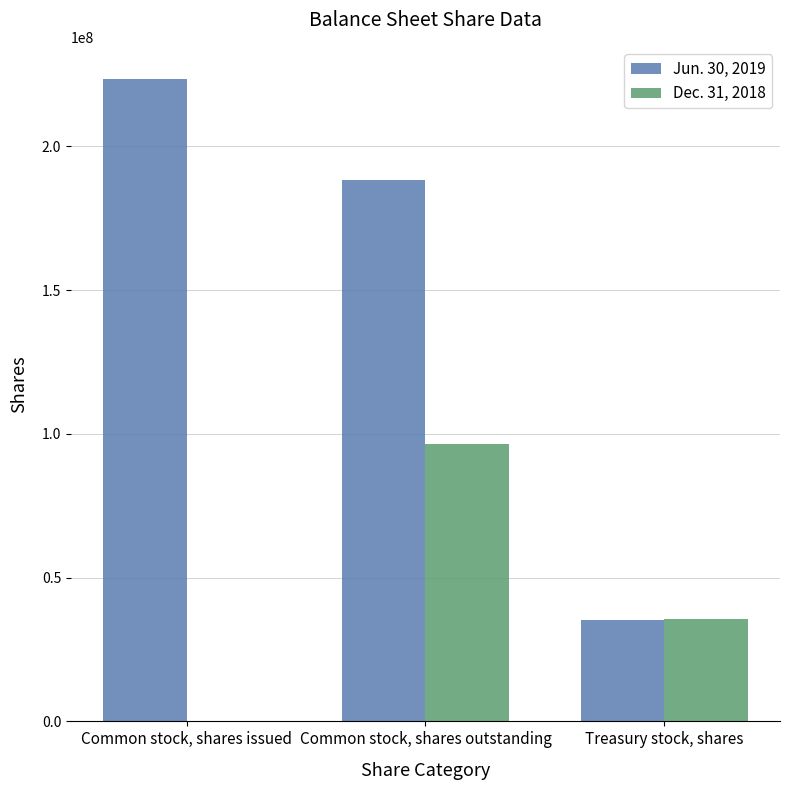

The value of Jun. 30, 2019 at Common stock, shares outstanding is 56098785. True or false?

False